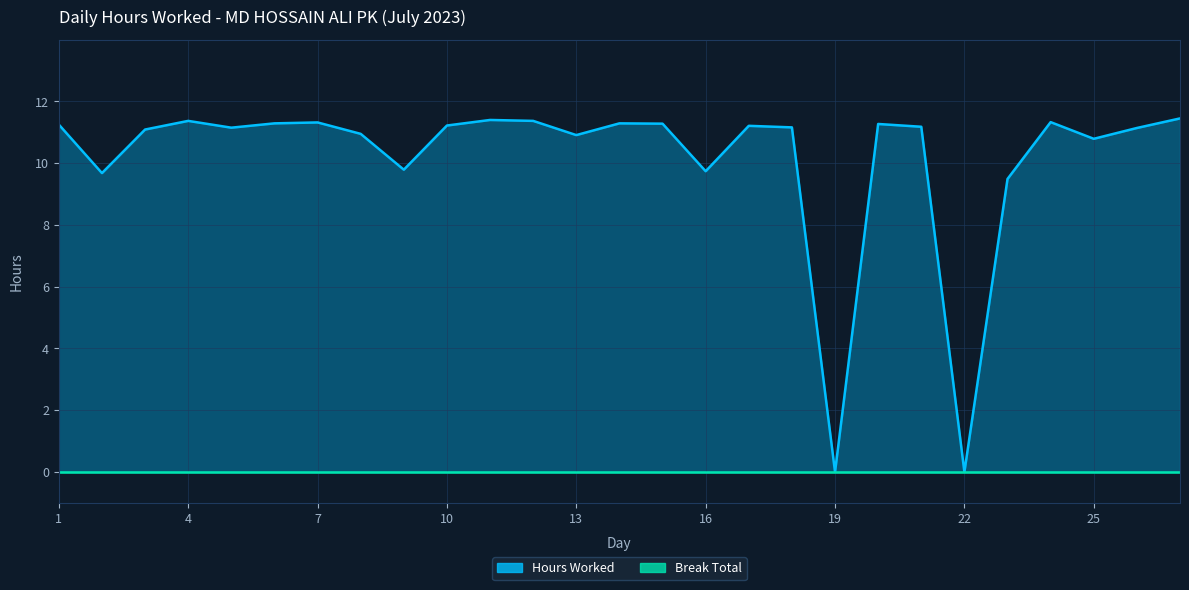

At which label does the data first exceed 11?

1